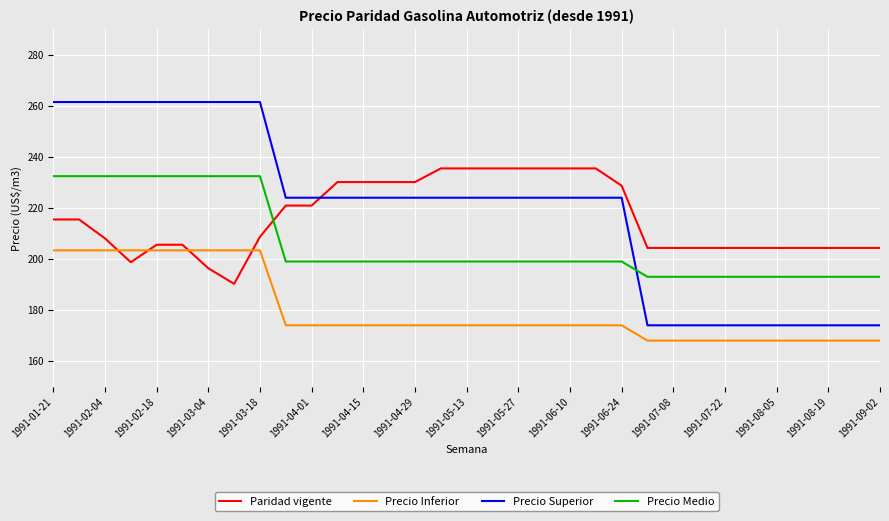

Which series has the widest spread of values?

Precio Superior